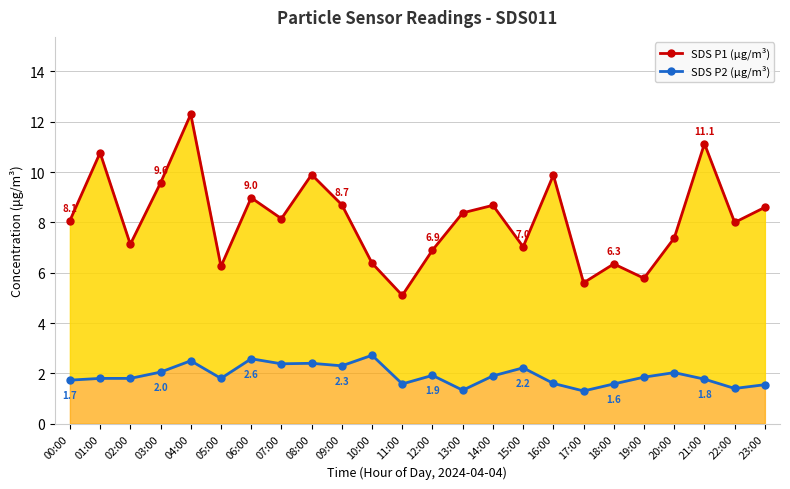

Is it true that SDS P1 (µg/m³) equals 5.3 at 06:00?

False